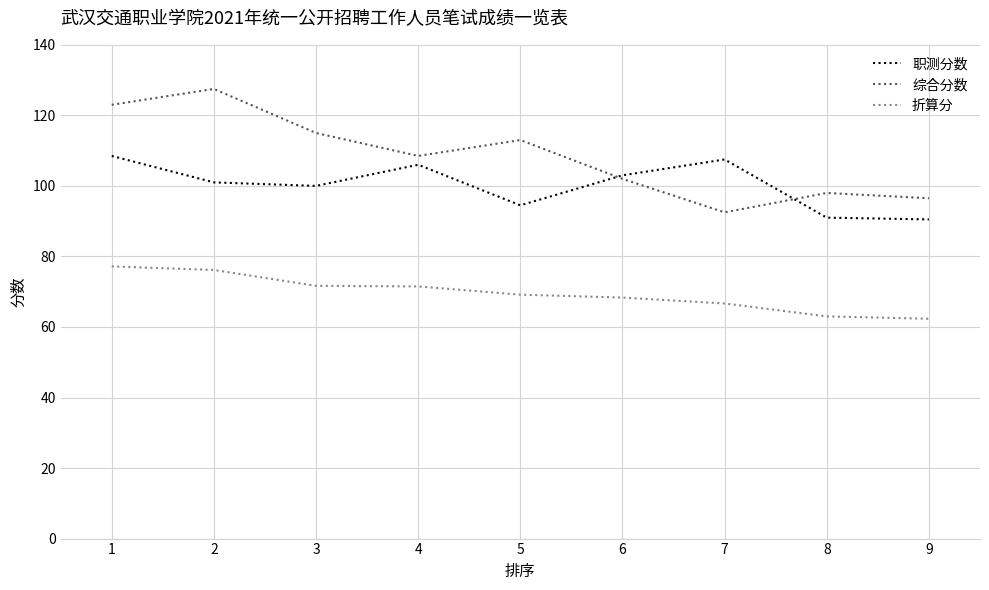

List the series in order of their peak value, lowest first.

折算分, 职测分数, 综合分数